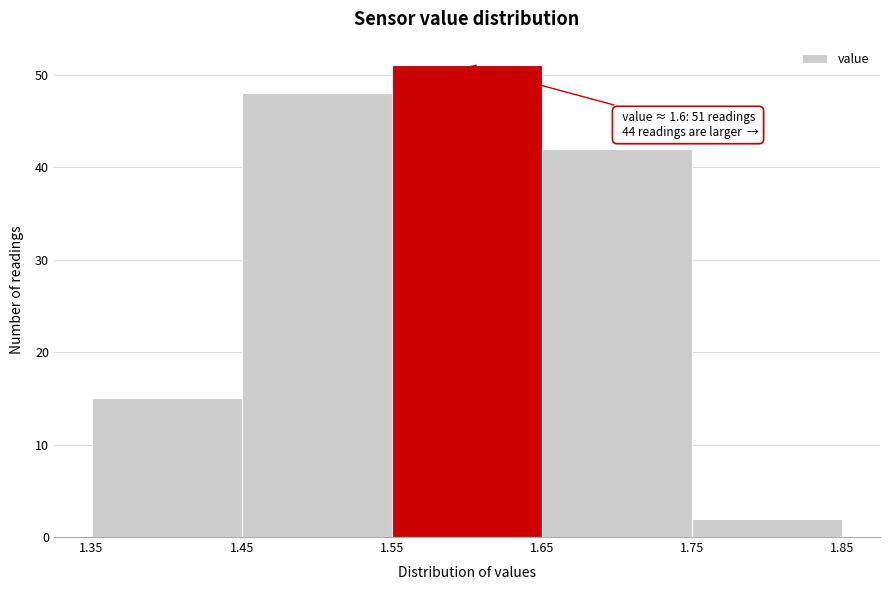

Which range on the x-axis has the tallest bar?

1.55 to 1.65